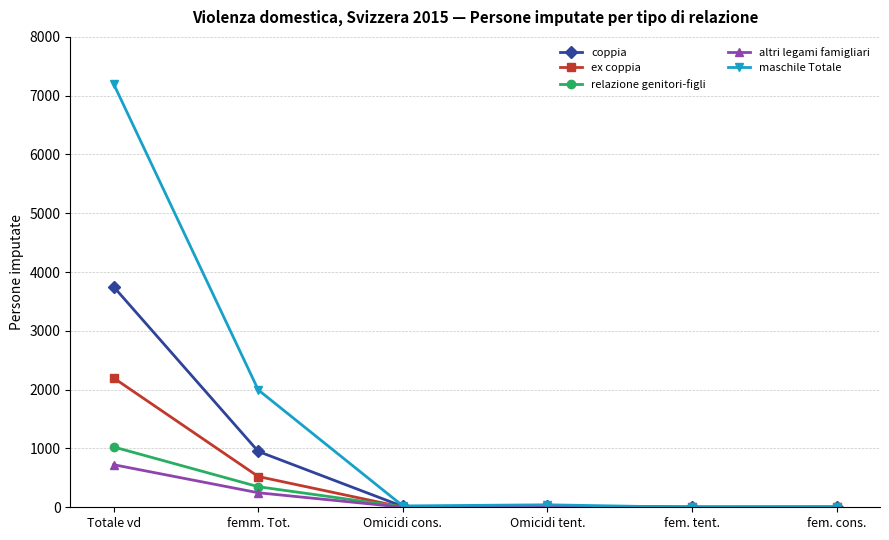

The ex coppia series shows 0 at fem. tent.. True or false?

True